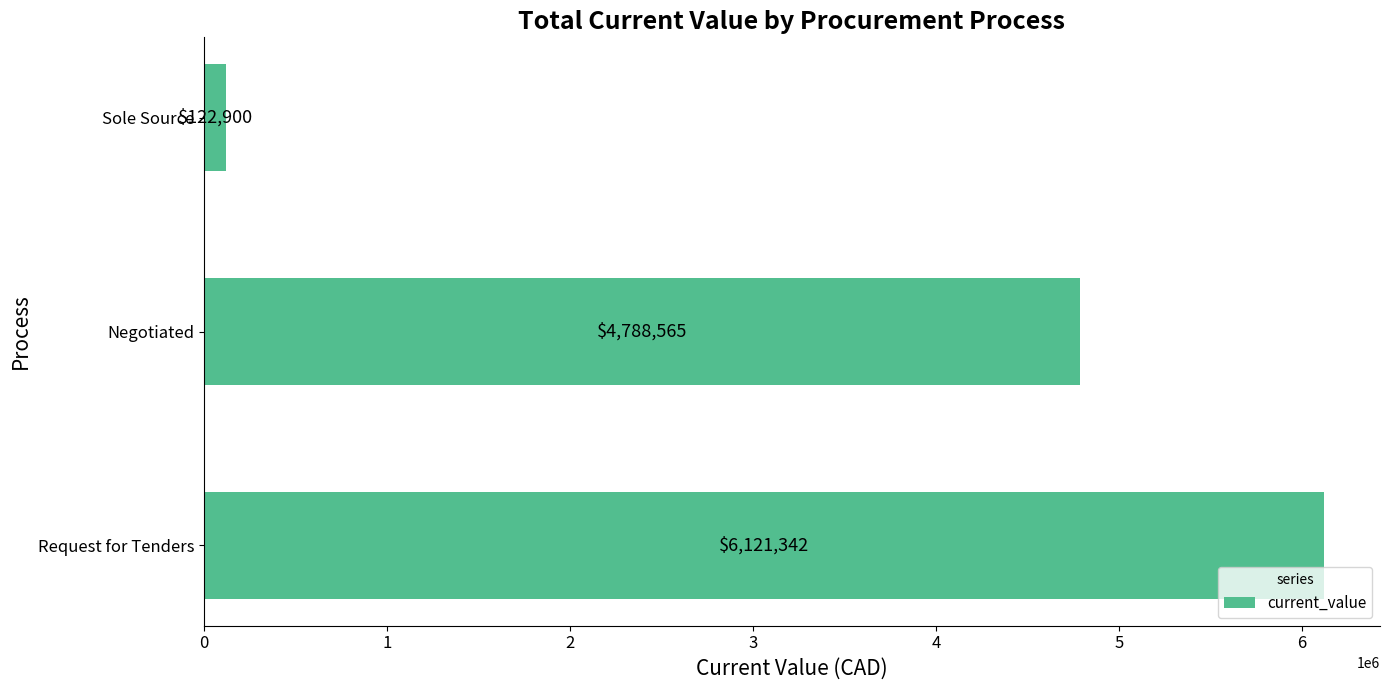

List the labels in order of value, smallest first.

Sole Source, Negotiated, Request for Tenders